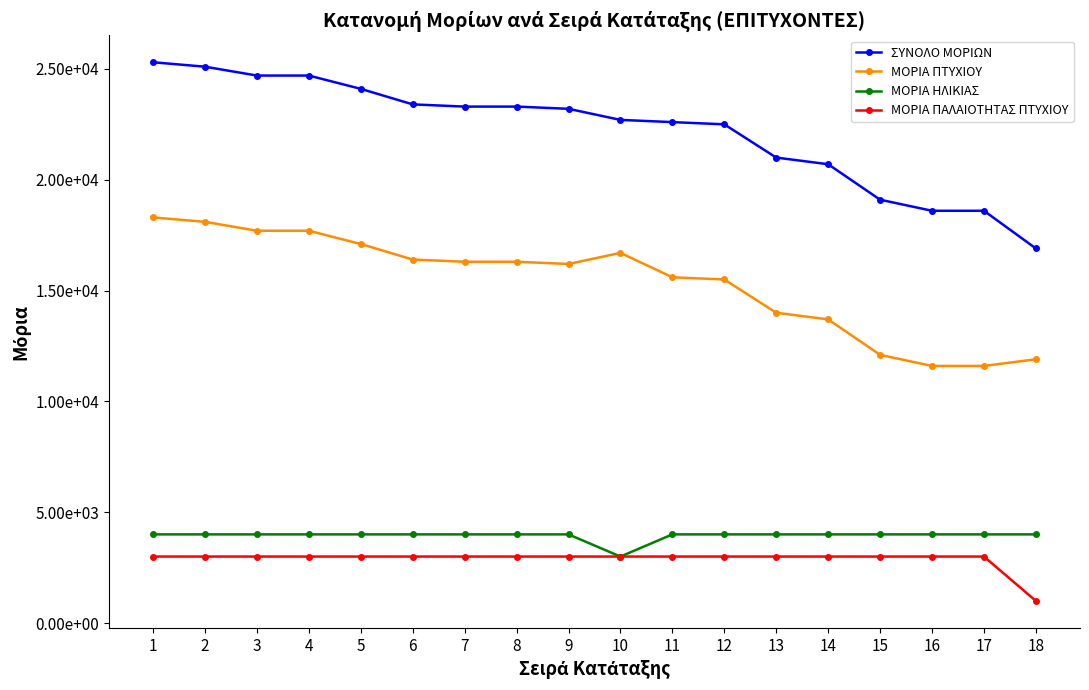

Is this an area chart (filled region under the line)?

No